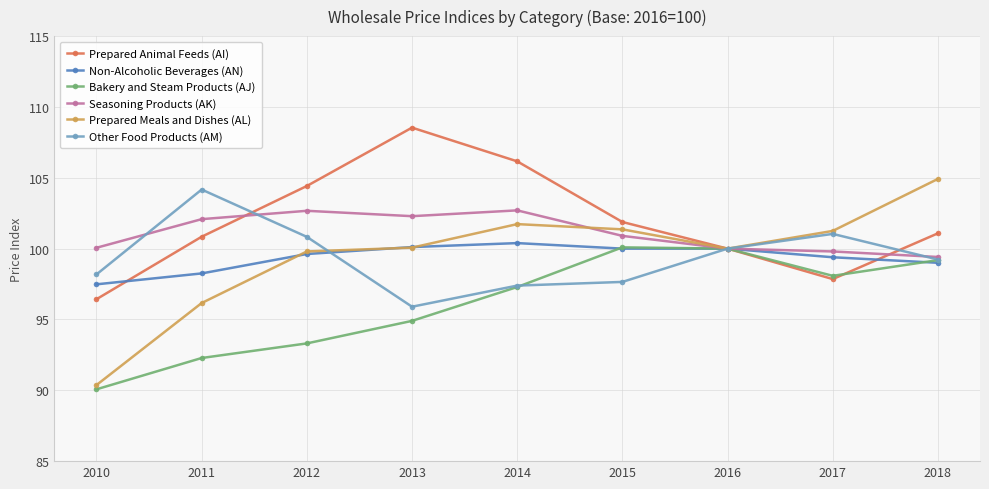

Rank the series by their maximum value, from lowest to highest.

Bakery and Steam Products (AJ), Non-Alcoholic Beverages (AN), Seasoning Products (AK), Other Food Products (AM), Prepared Meals and Dishes (AL), Prepared Animal Feeds (AI)